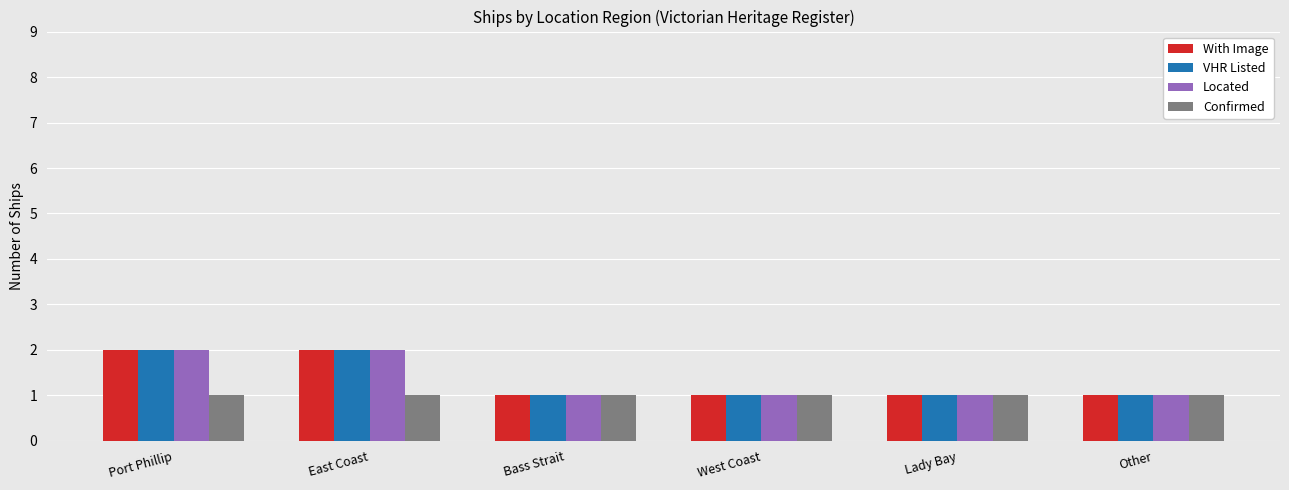

Is the value of Confirmed at East Coast greater than the value of Located at Port Phillip?

No